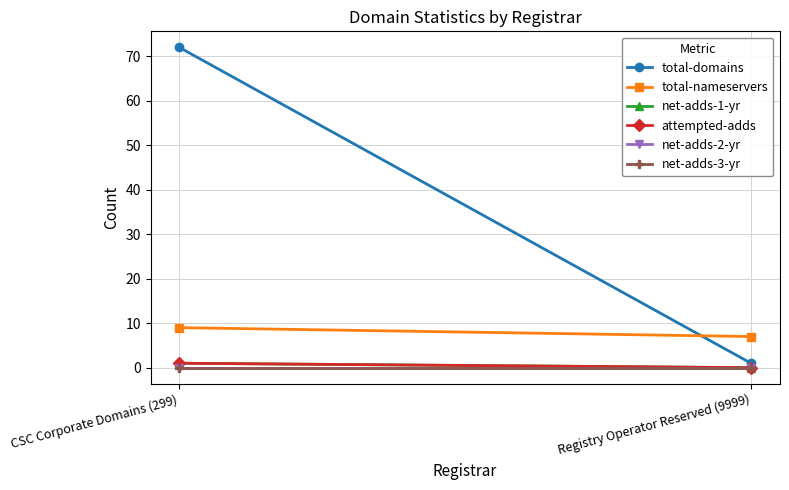

Is it true that net-adds-1-yr equals 1 at CSC Corporate Domains (299)?

True